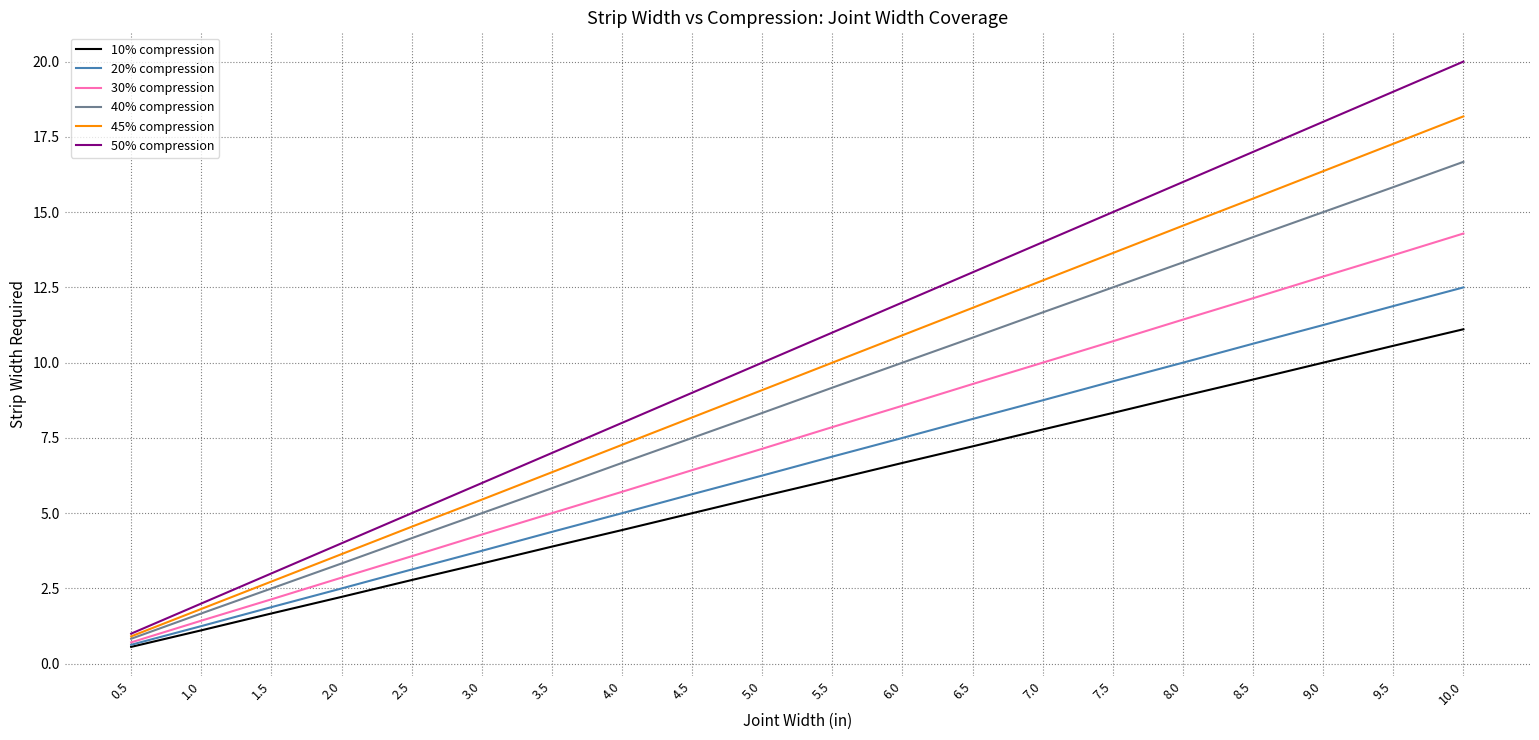

True or false: 30% compression and 45% compression cross at least once.

False